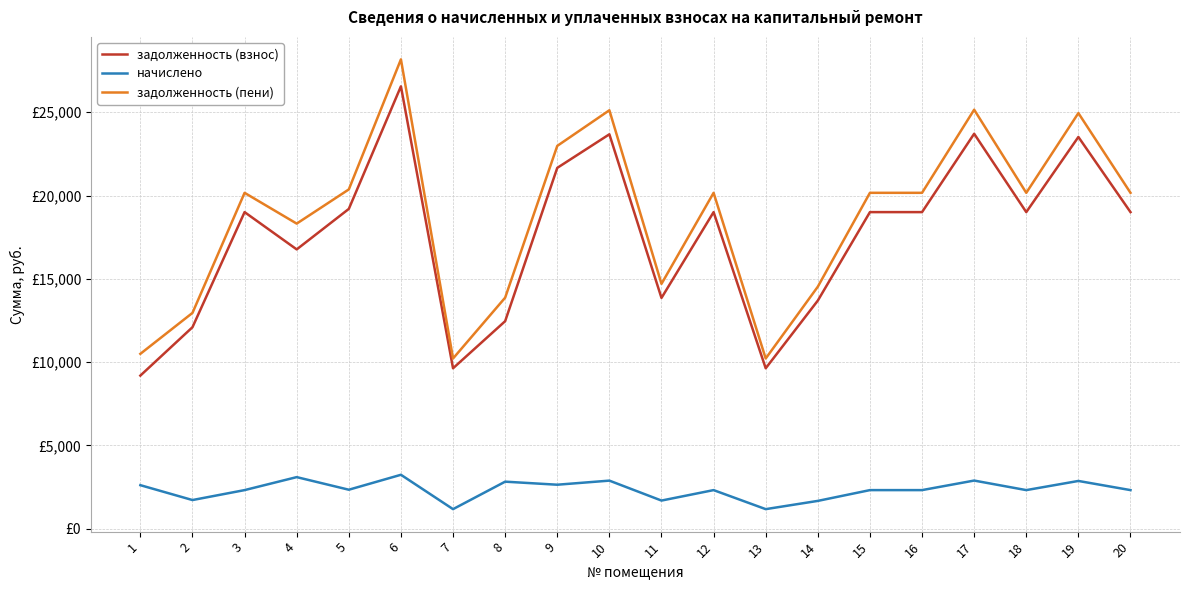

Does the chart display data point markers on the line(s)?

No